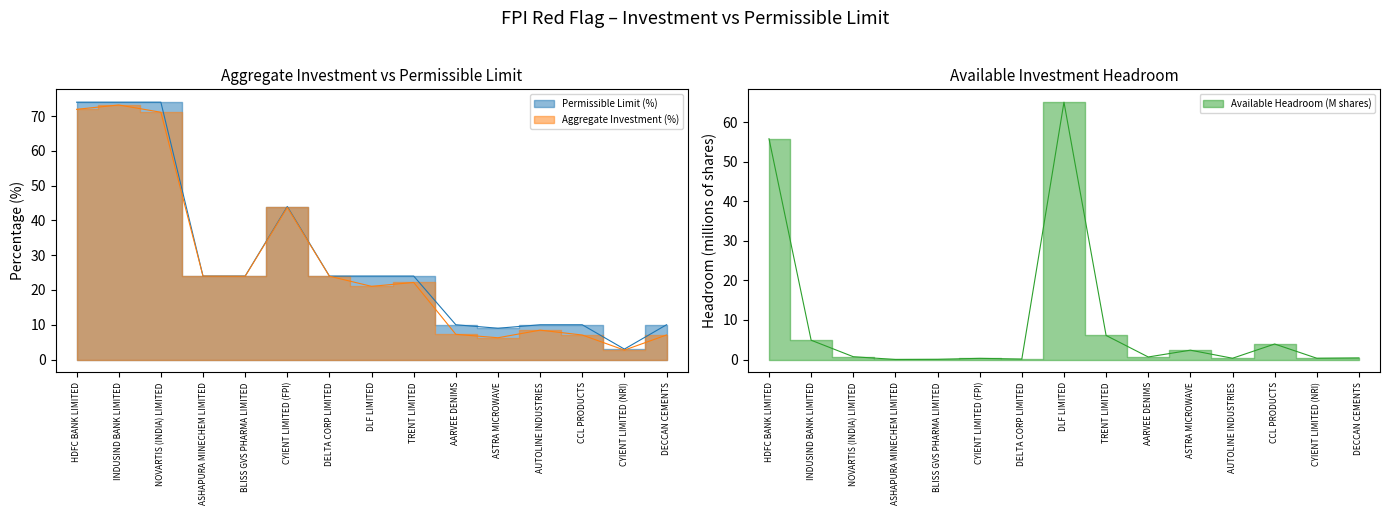

At which label does Aggregate Investment (%) reach its peak?

INDUSIND BANK LIMITED